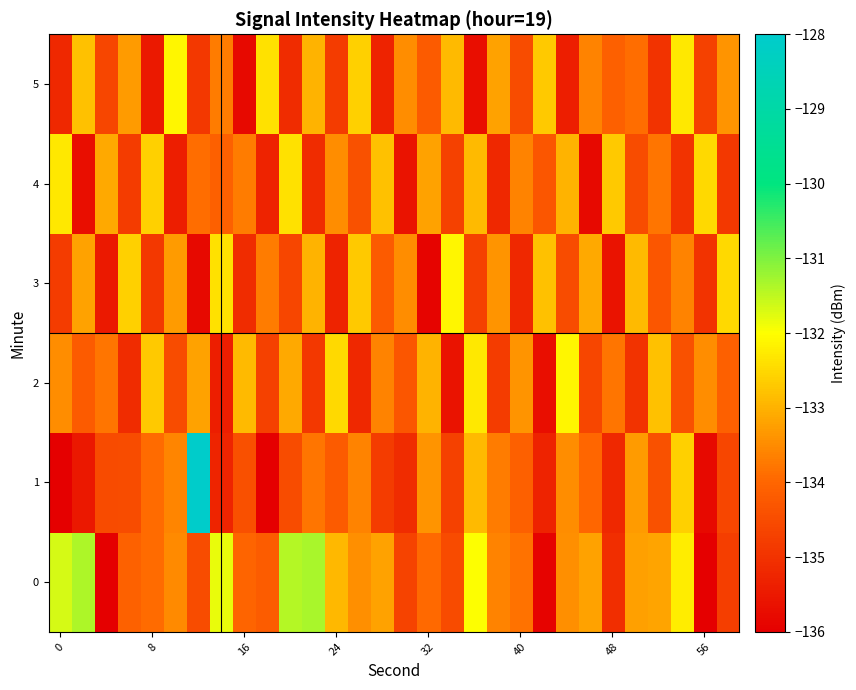

List the series in order of their peak value, lowest first.

row_4, row_2, row_3, row_5, row_0, row_1